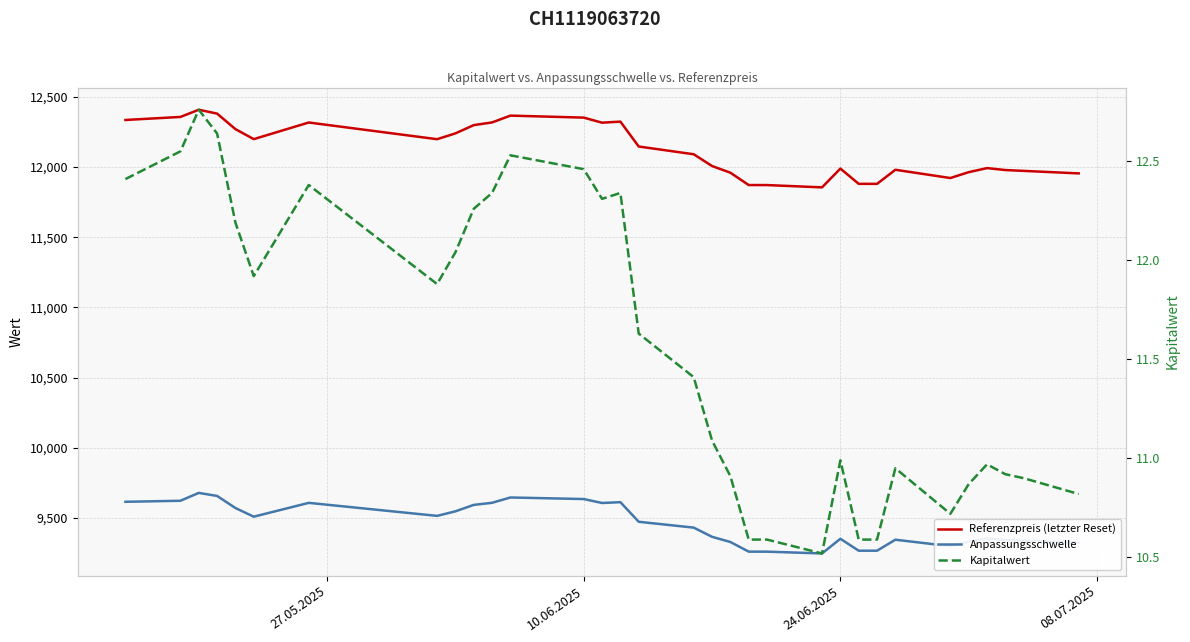

What are all the series names shown in the legend?

Referenzpreis (letzter Reset), Anpassungsschwelle, Kapitalwert